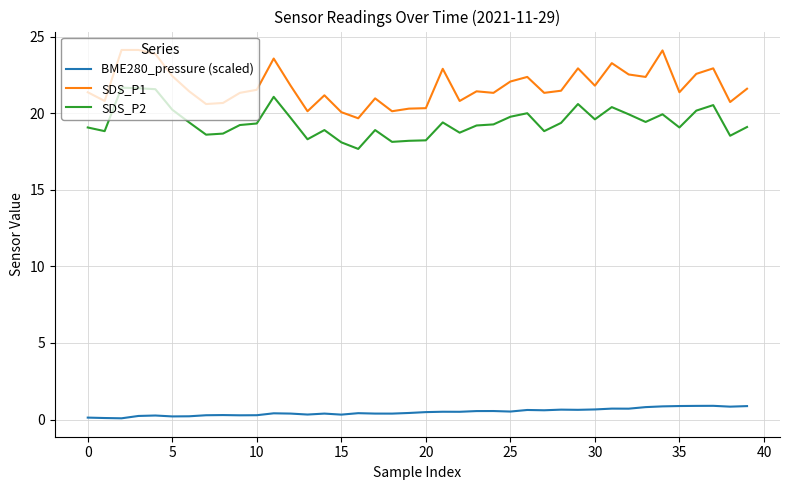

True or false: BME280_pressure (scaled) and SDS_P2 cross at least once.

False